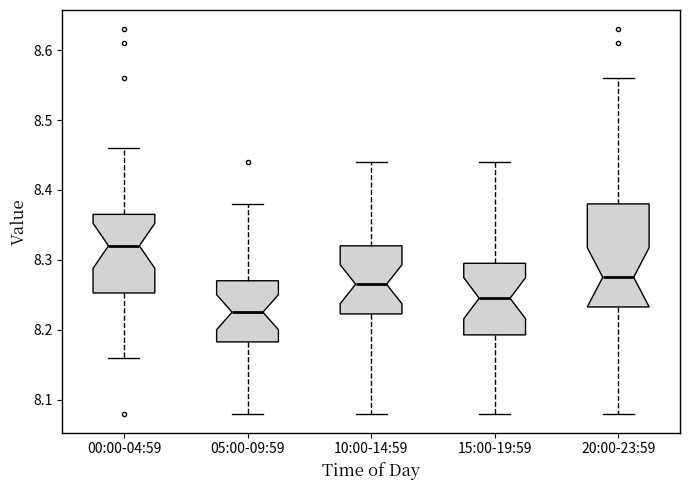

Comparing the boxes themselves (not the whiskers), which one is the tallest?

20:00-23:59